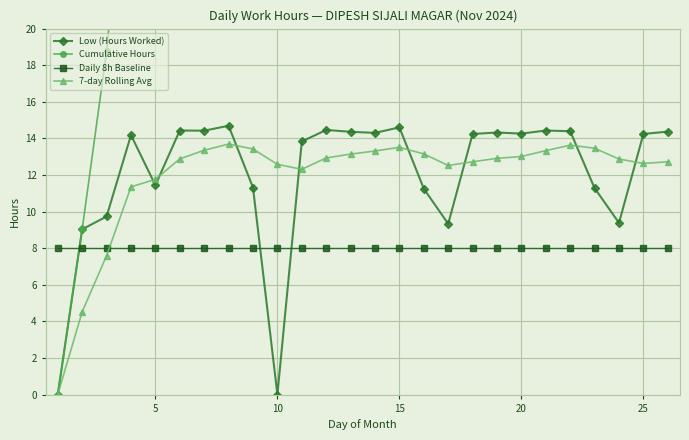

True or false: Daily 8h Baseline and Low (Hours Worked) intersect in this chart.

True